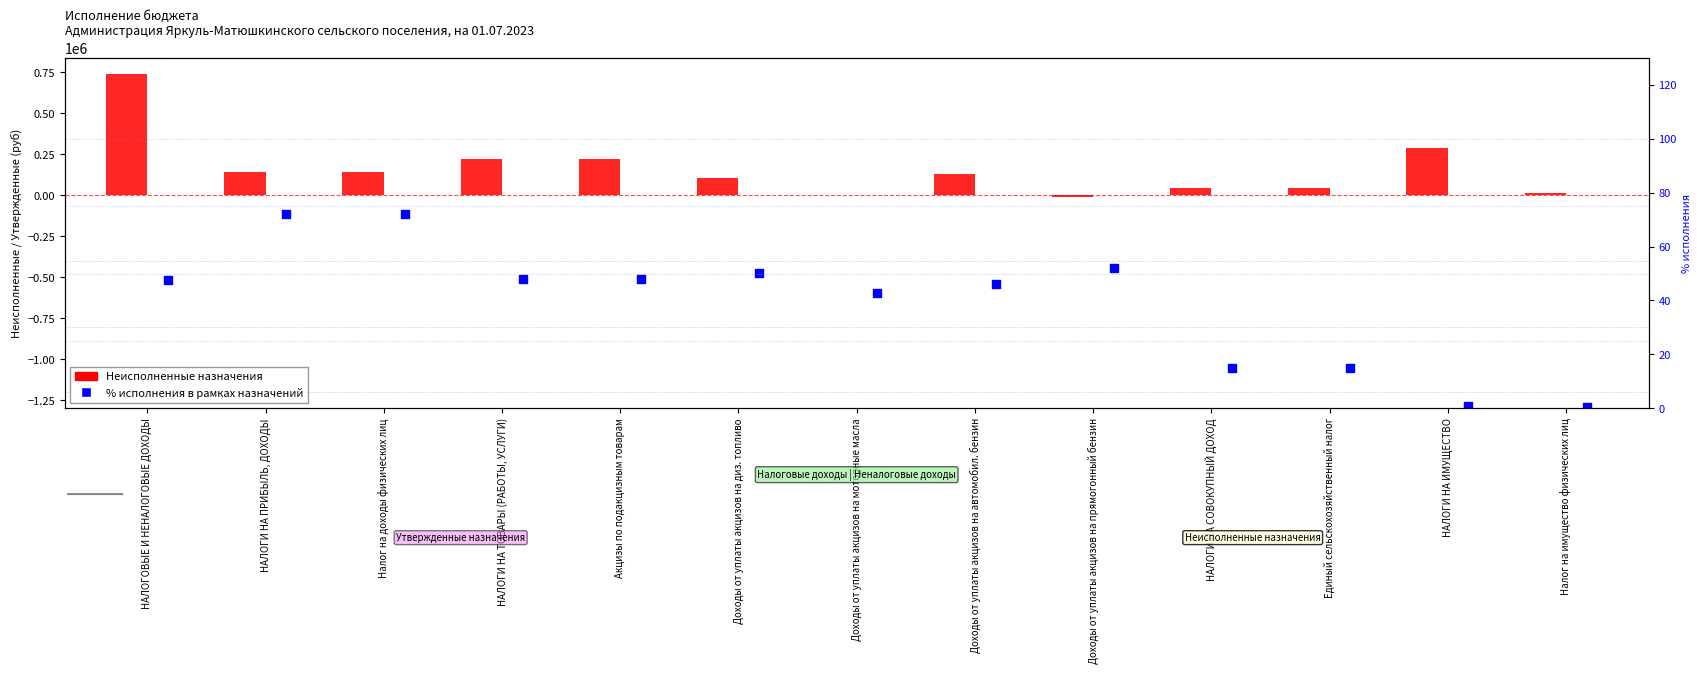

Which series has the largest total across all categories?

Неисполненные назначения